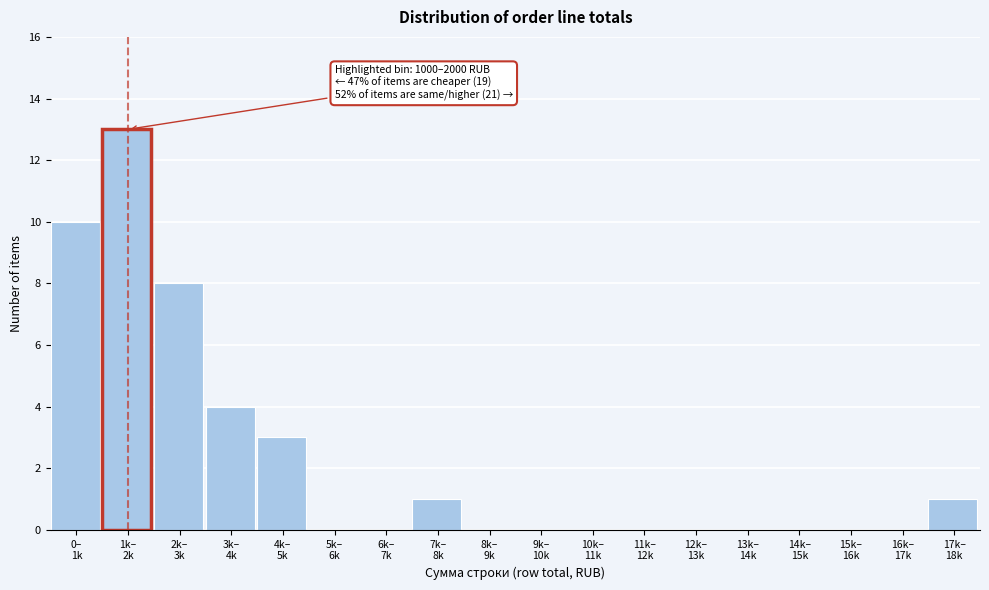

What is the sum of all values?

40